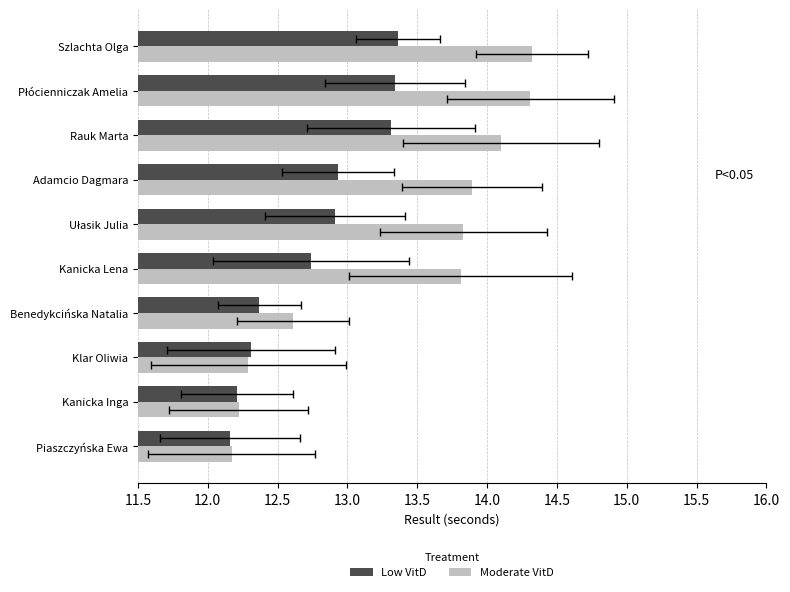

What is the approximate value of Moderate VitD at Płócienniczak Amelia?

14.3